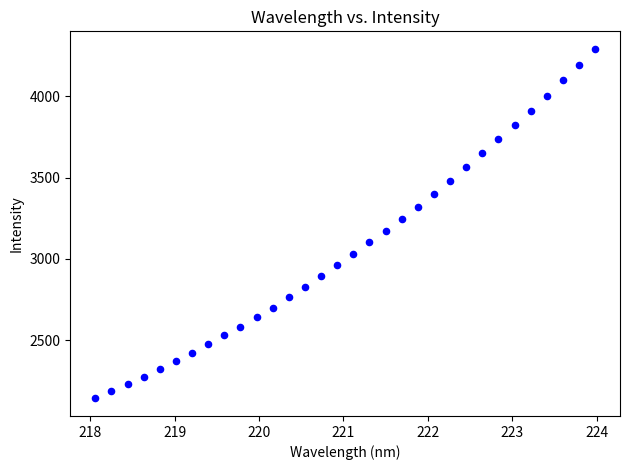

What is the range of X values (max minus min)?

5.9